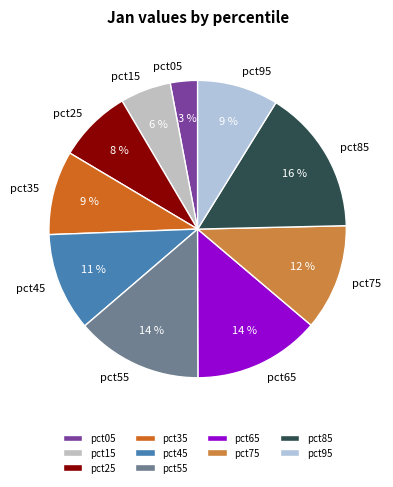

Does pct15 account for over 50% of the chart?

No